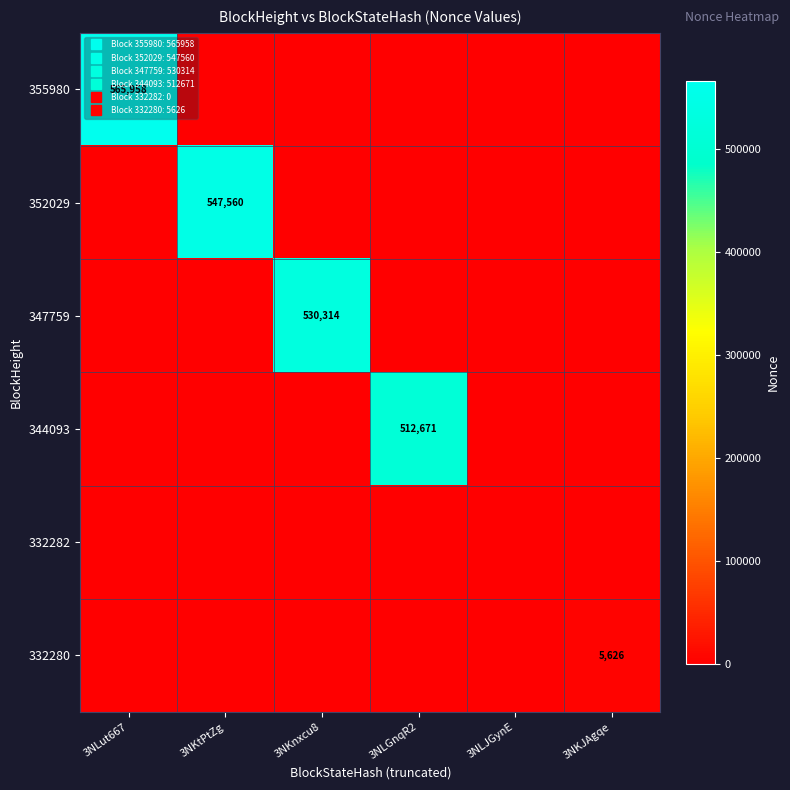

What is the average value of the 347759 series?

88386